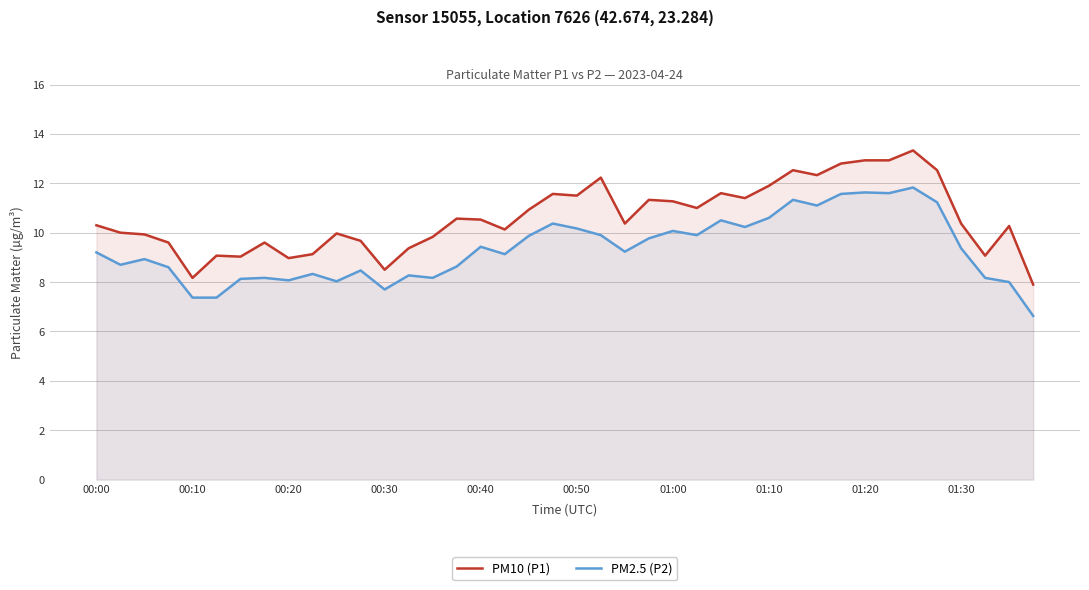

What is the difference between the maximum and minimum values in the PM10 (P1) series?

5.4